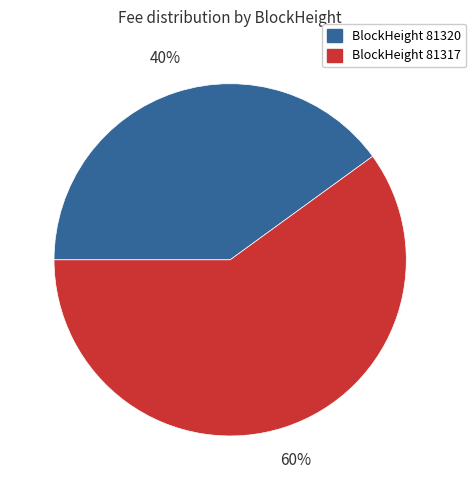

How many segments does this pie chart have?

2